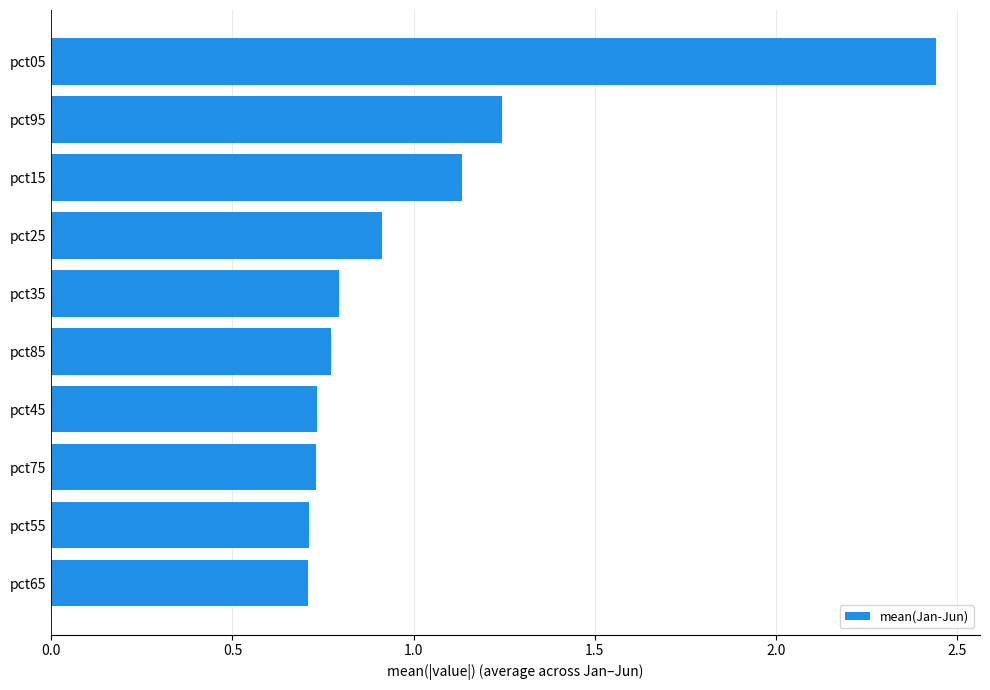

Does the chart contain stacked bars?

No